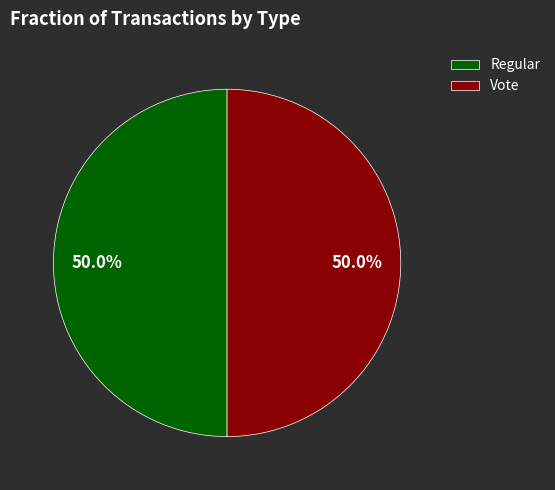

Is it true that Regular is 43% of the pie?

False